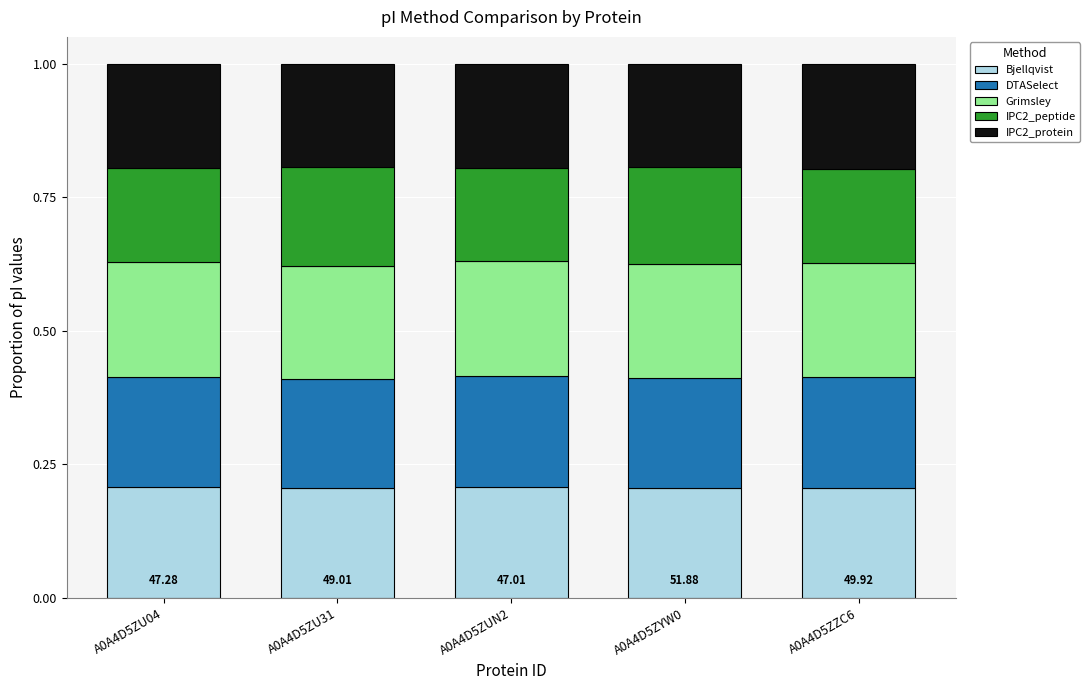

What is the sum of the Bjellqvist values at A0A4D5ZUN2 and A0A4D5ZU04?

0.4